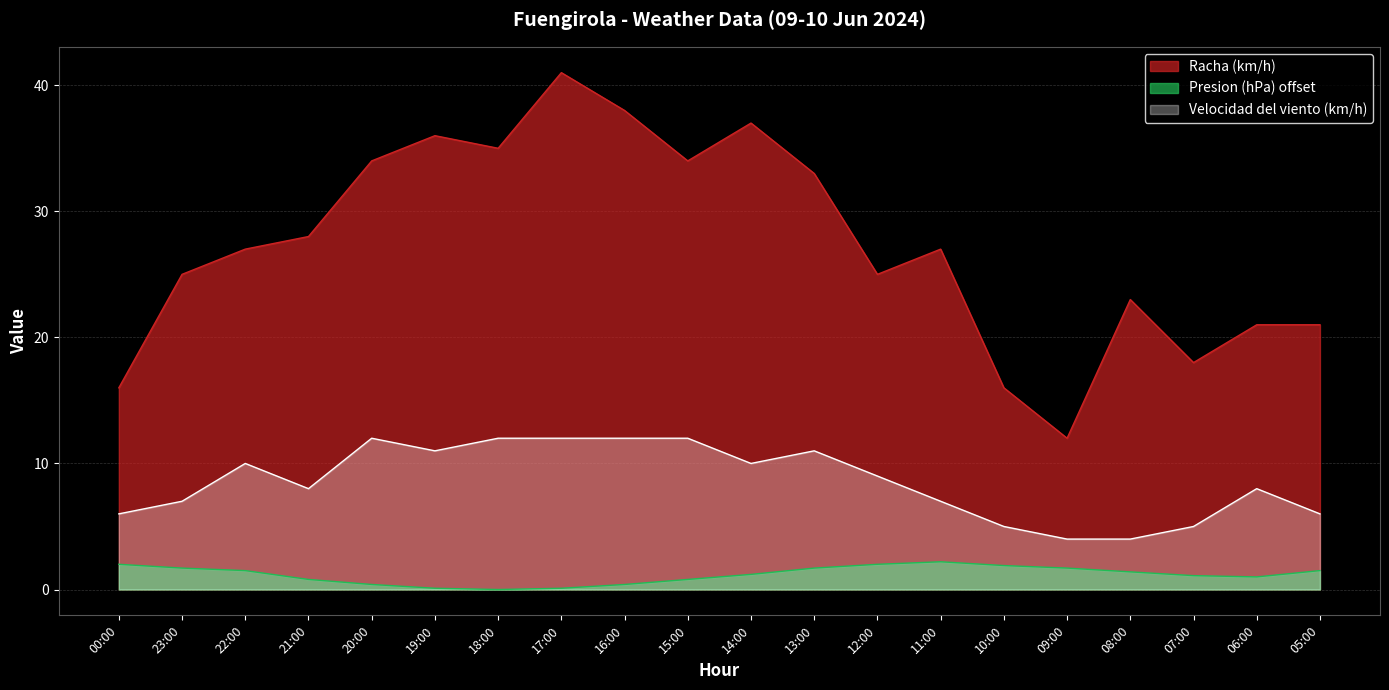

True or false: Presion (hPa) offset has more than 1 interior local peaks.

False